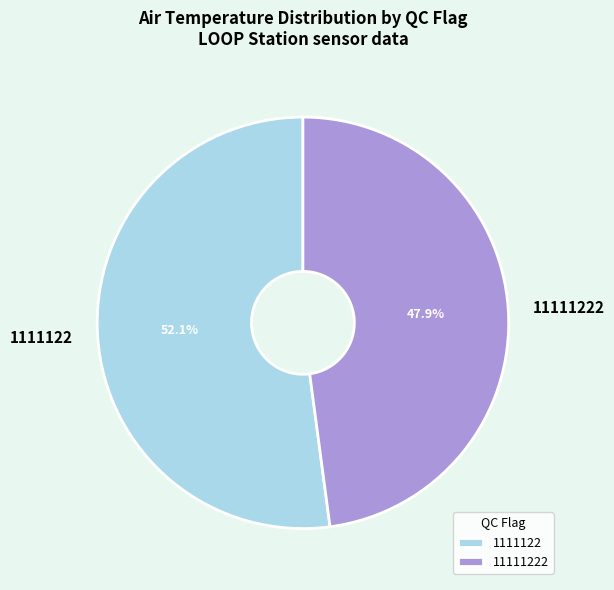

What is the total percentage of 1111122 and 11111222?

100.0%